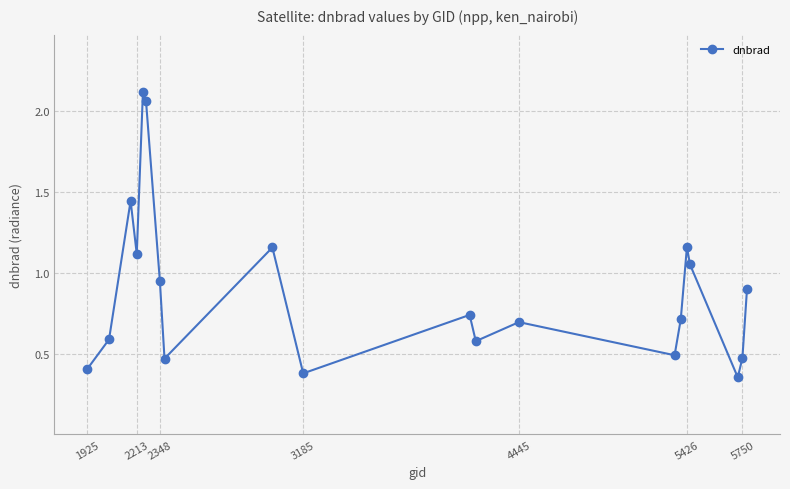

How many lines are shown in the chart?

1